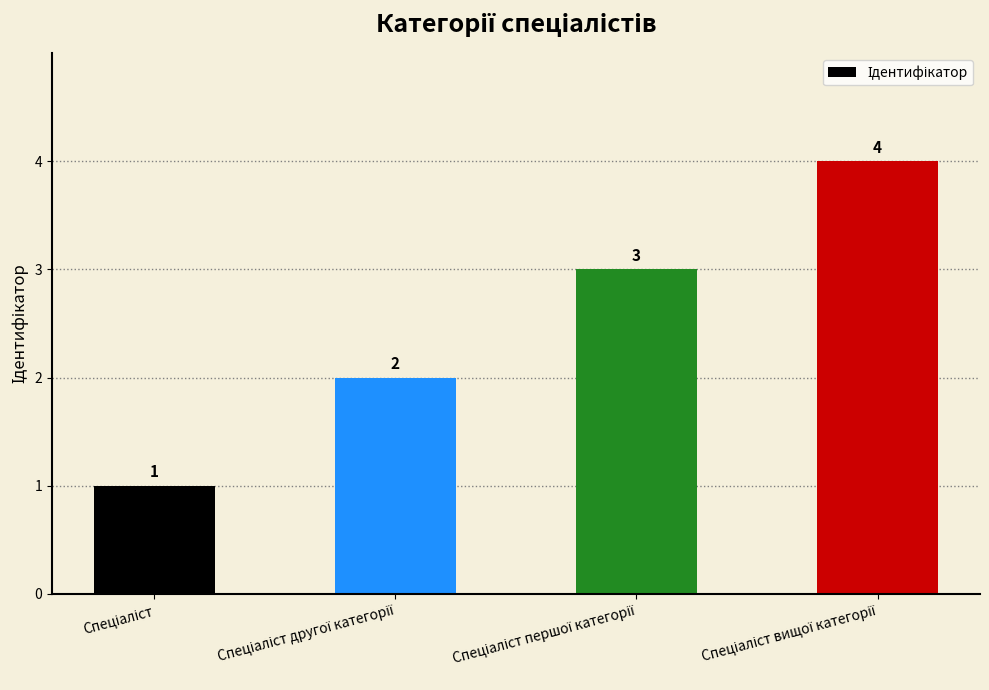

Are the bars horizontal?

No